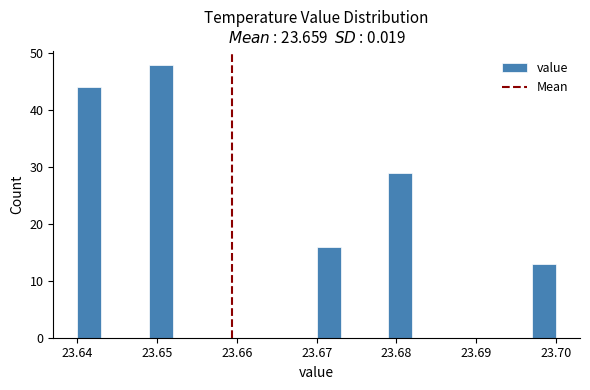

Around what value on the x-axis is the tallest bar? Give the approximate position of its centre, as read against the axis.

23.651